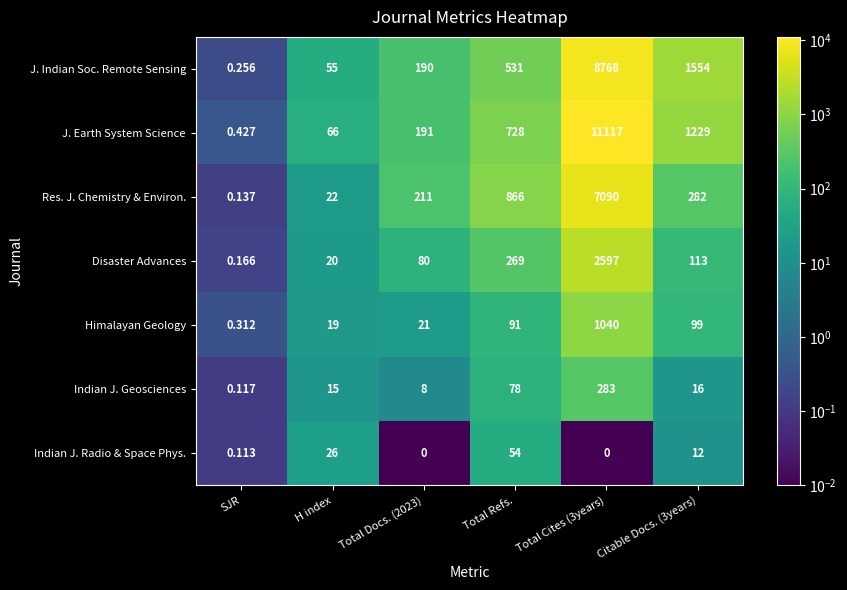

At which label does Indian J. Geosciences reach its minimum?

SJR